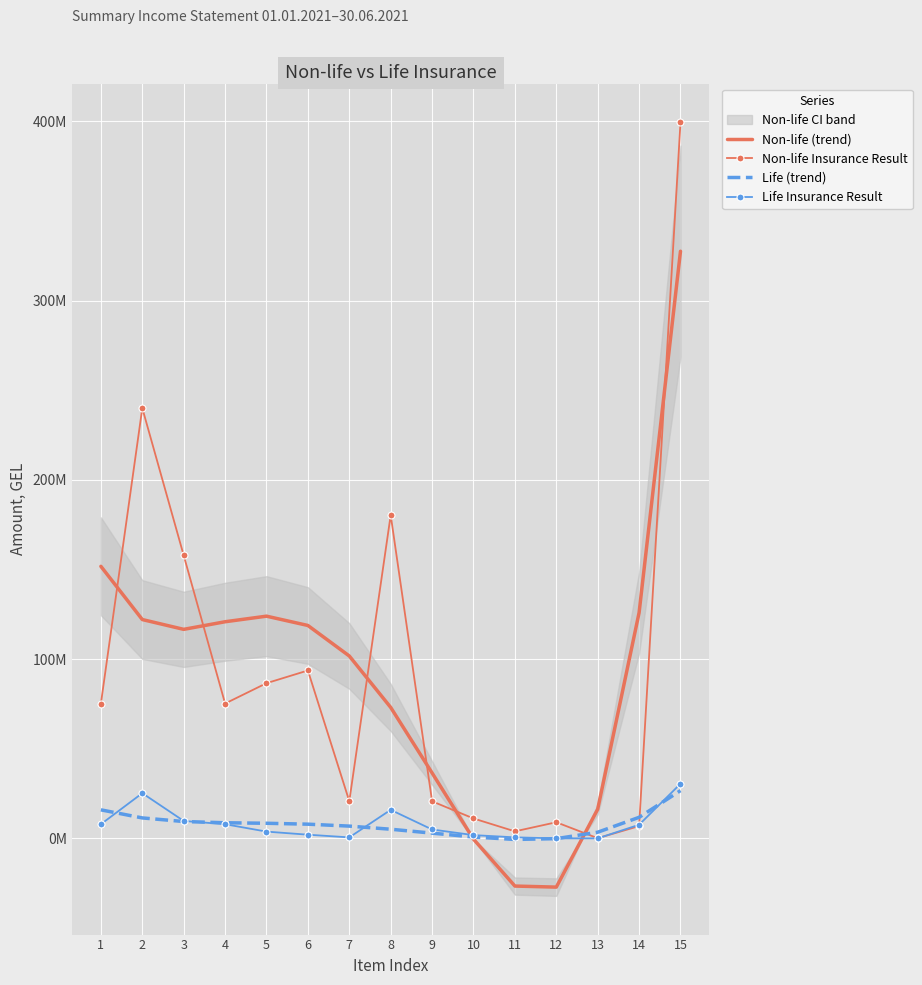

Read the Non-life Insurance Result value at 1.

75208345.9